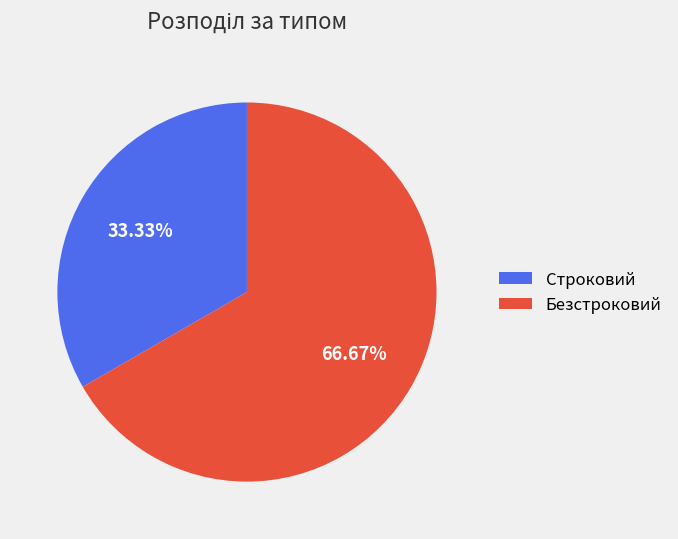

How much of the chart is everything except Безстроковий?

33.3%